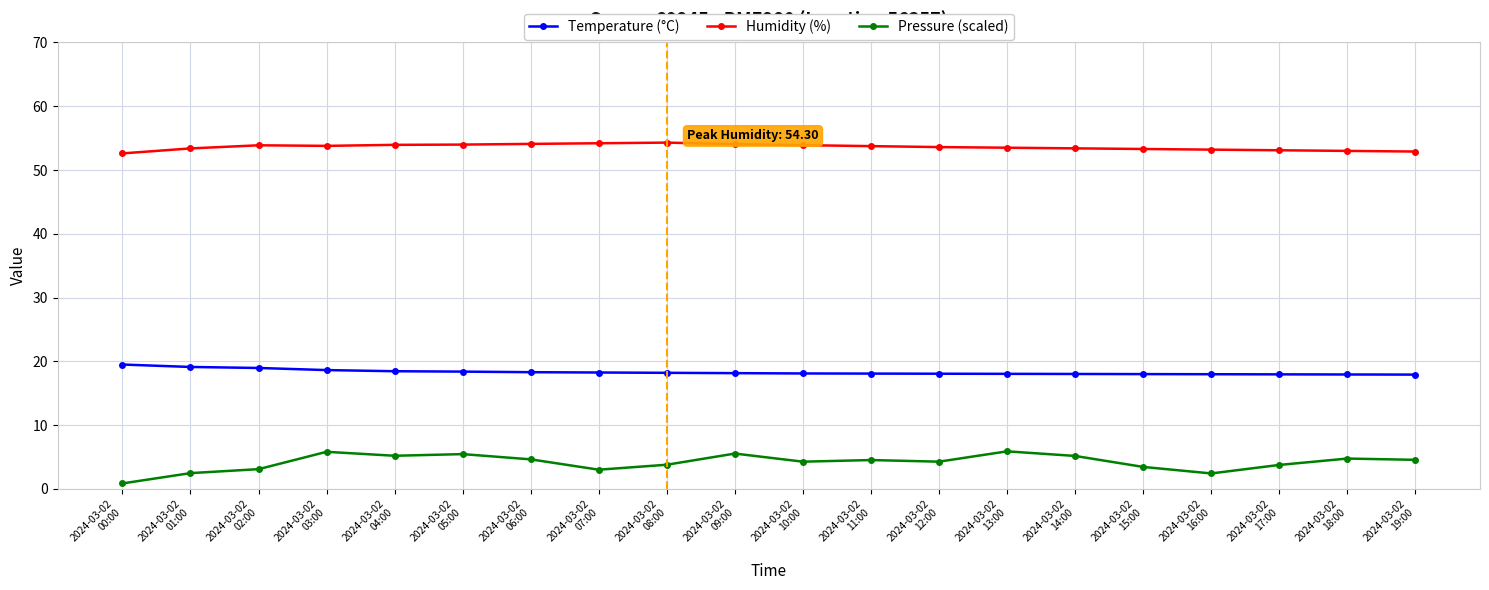

At how many categories does at least one series exceed 11?

20